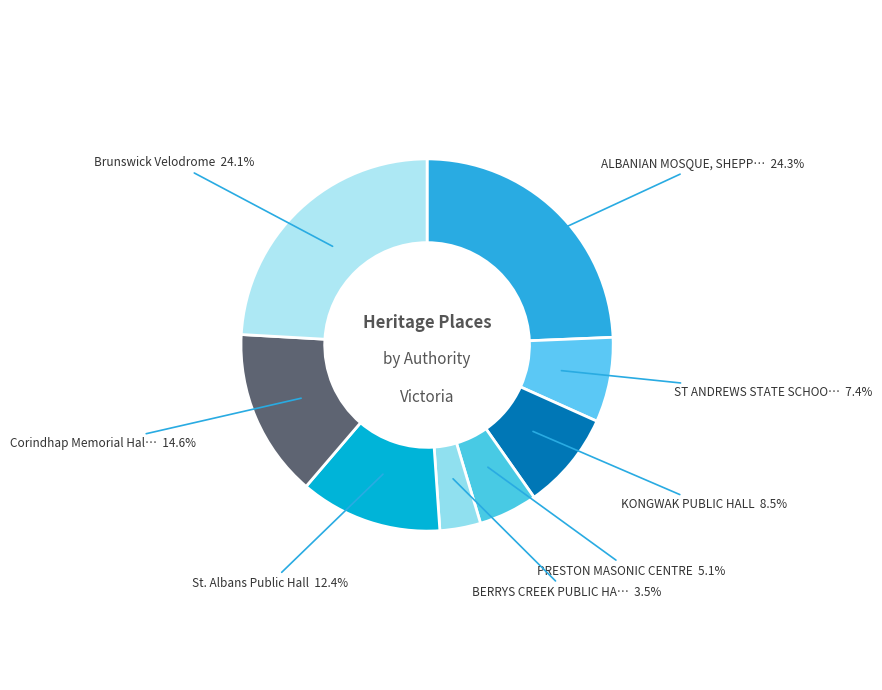

Rank the categories by value from lowest to highest.

BERRYS CREEK PUBLIC HALL, PRESTON MASONIC CENTRE, ST ANDREWS STATE SCHOOL NO. 128, KONGWAK PUBLIC HALL, St. Albans Public Hall, Corindhap Memorial Hall, Brunswick Velodrome, ALBANIAN MOSQUE, SHEPPARTON